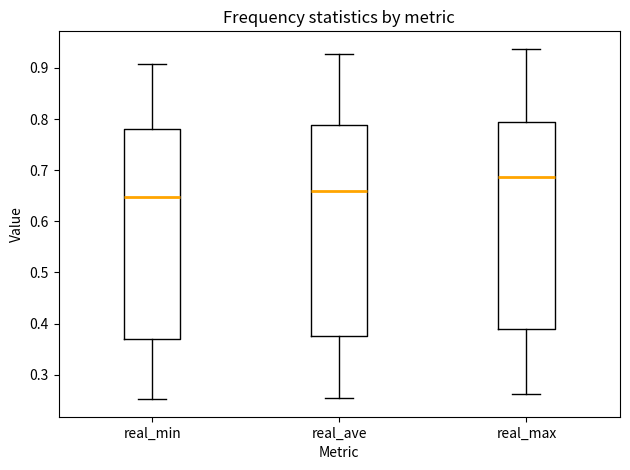

Where does the upper whisker of the box for real_ave end on the y-axis? The values are not printed on the chart, so give them approximately, as read against the axis.

0.93